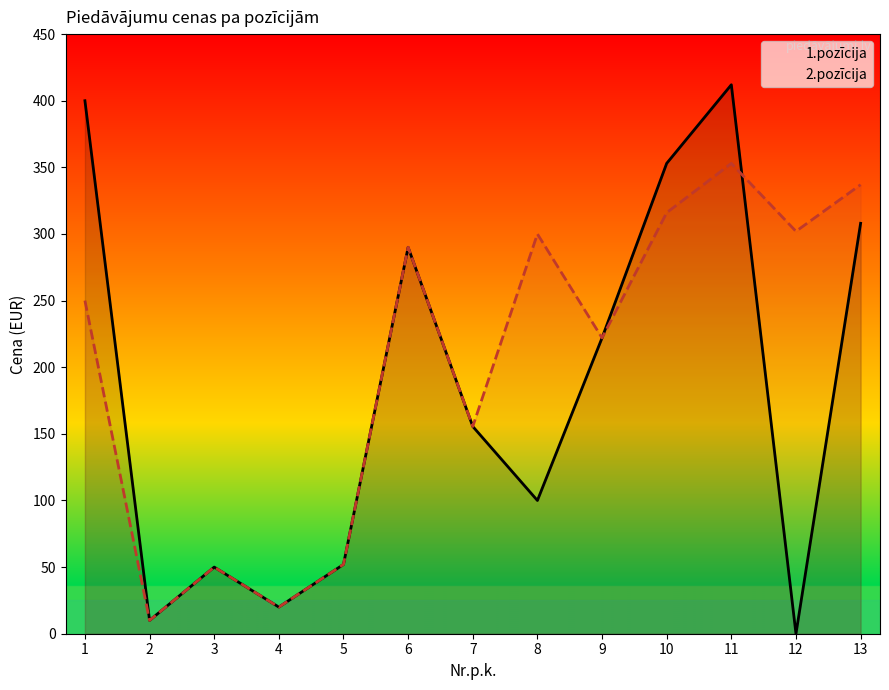

How many positive values does the 1.pozīcija series have?

12